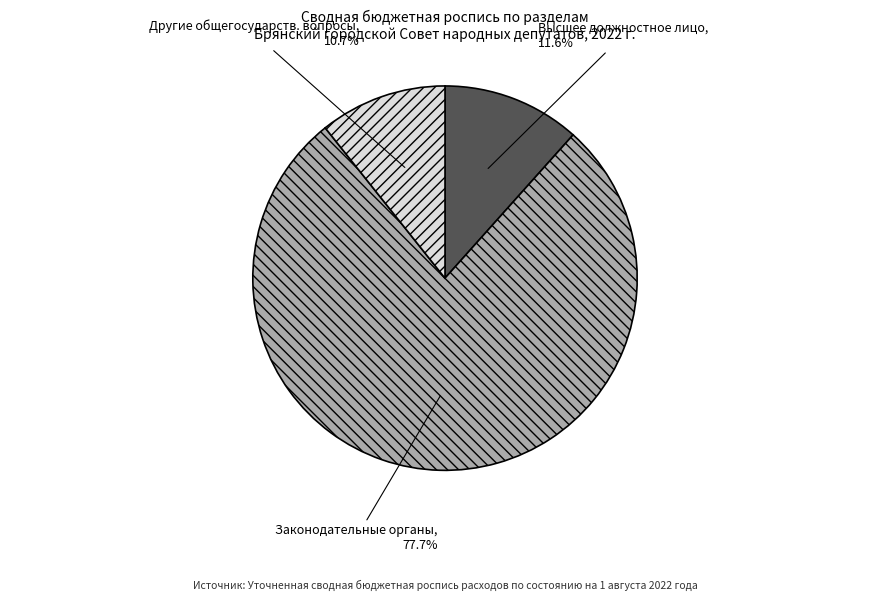

To the nearest percent, what is the average slice percentage?

33%